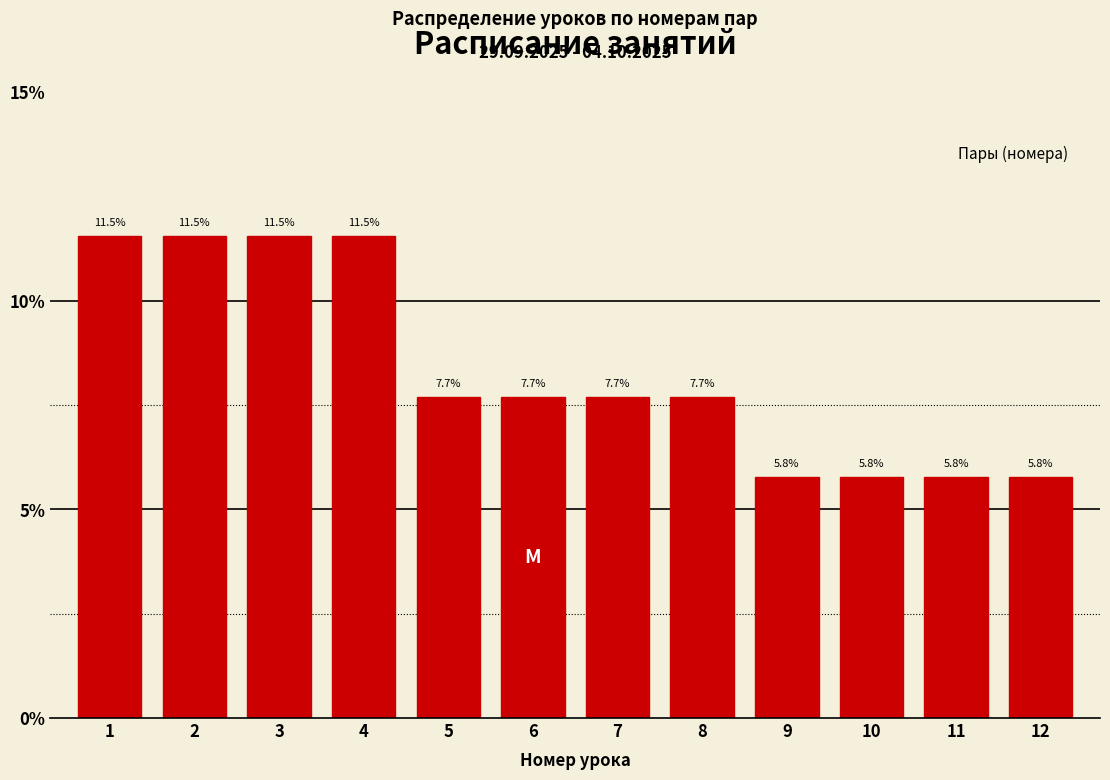

Reading right to left, extract all data points from this chart.

12=5.8	11=5.8	10=5.8	9=5.8	8=7.7	7=7.7	6=7.7	5=7.7	4=11.5	3=11.5	2=11.5	1=11.5